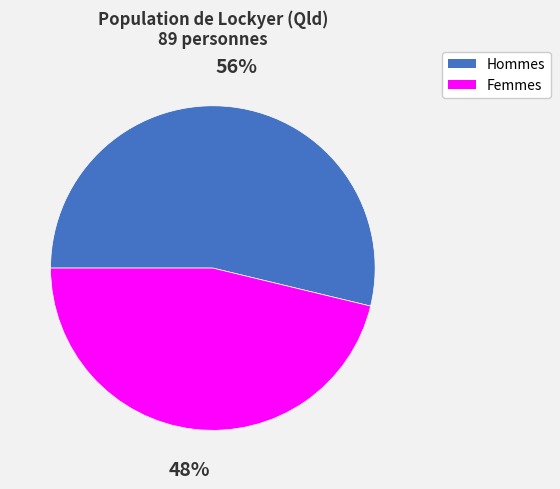

Which slice is the largest?

Males